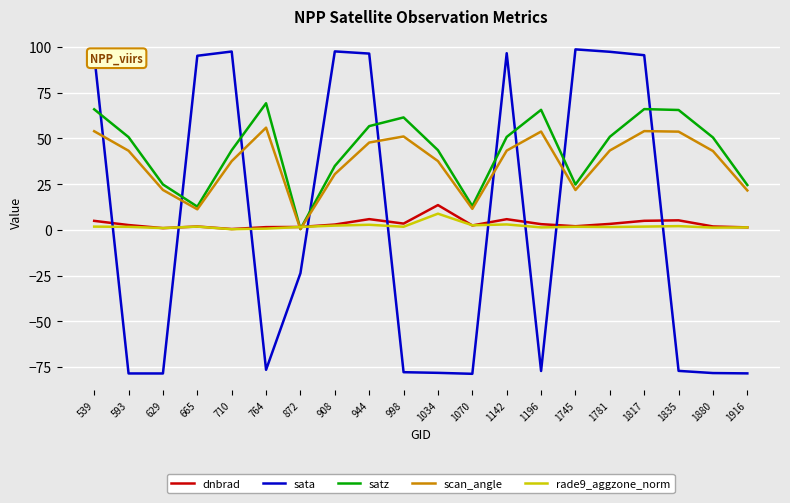

Which series has the widest spread of values?

sata